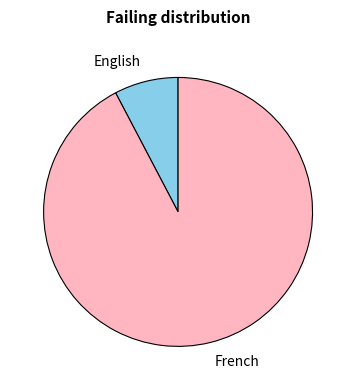

Rank the categories by value from lowest to highest.

English, French